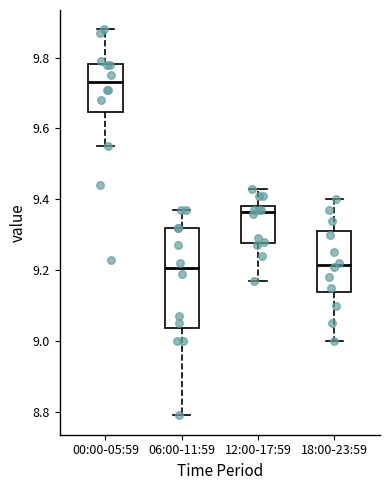

Reading left to right, read every box against the y-axis: the position of its median line, the range the box covers, and the ends of its whiskers. The values are not printed on the chart, so give them approximately, as read against the axis.

00:00-05:59: median 9.74, box 9.64 to 9.78, whiskers 9.56 to 9.88
06:00-11:59: median 9.20, box 9.04 to 9.32, whiskers 8.80 to 9.38
12:00-17:59: median 9.36, box 9.28 to 9.38, whiskers 9.18 to 9.44
18:00-23:59: median 9.22, box 9.14 to 9.32, whiskers 9.00 to 9.40